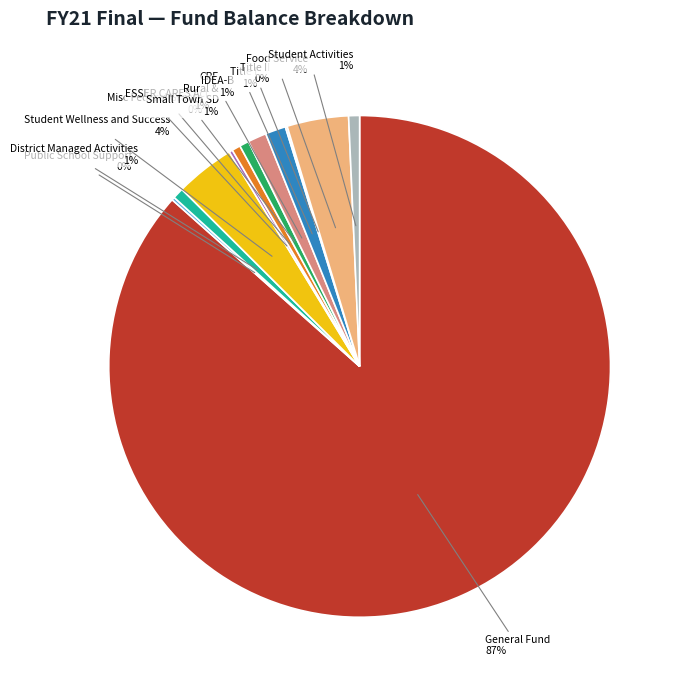

To the nearest percent, what is the difference between the largest and smallest slice percentages?

86%